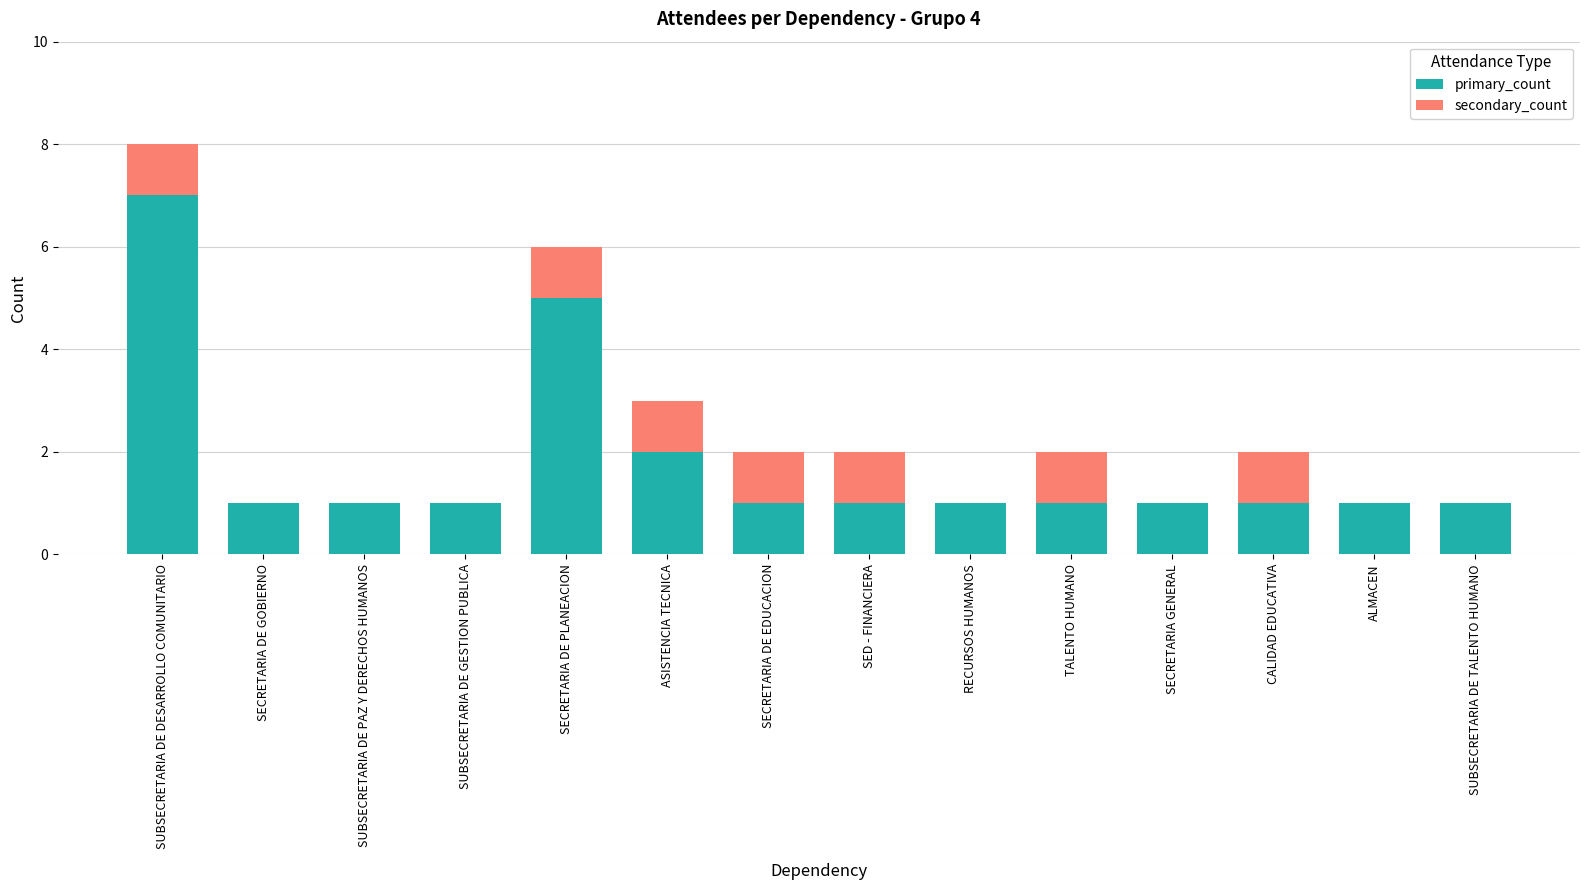

The value of primary_count at SED - FINANCIERA is 1. True or false?

True